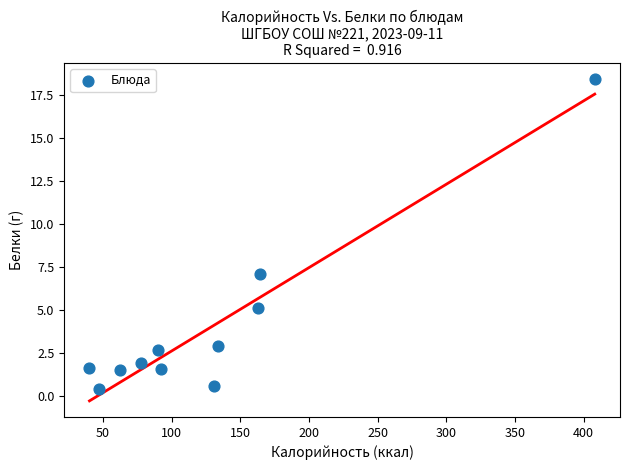

What is the range of Y values (max minus min)?

18.0